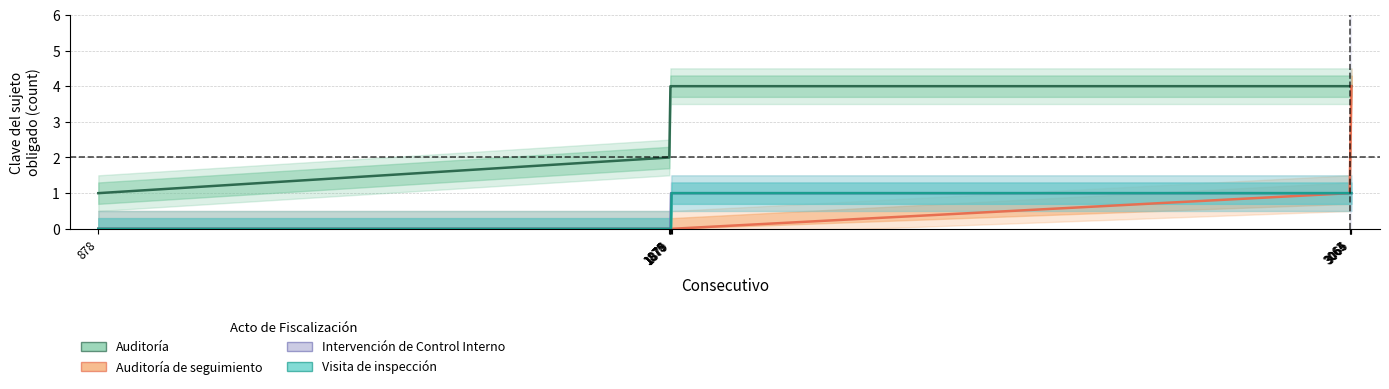

Between 1876 and 1879, which series saw the biggest shift?

Auditoría